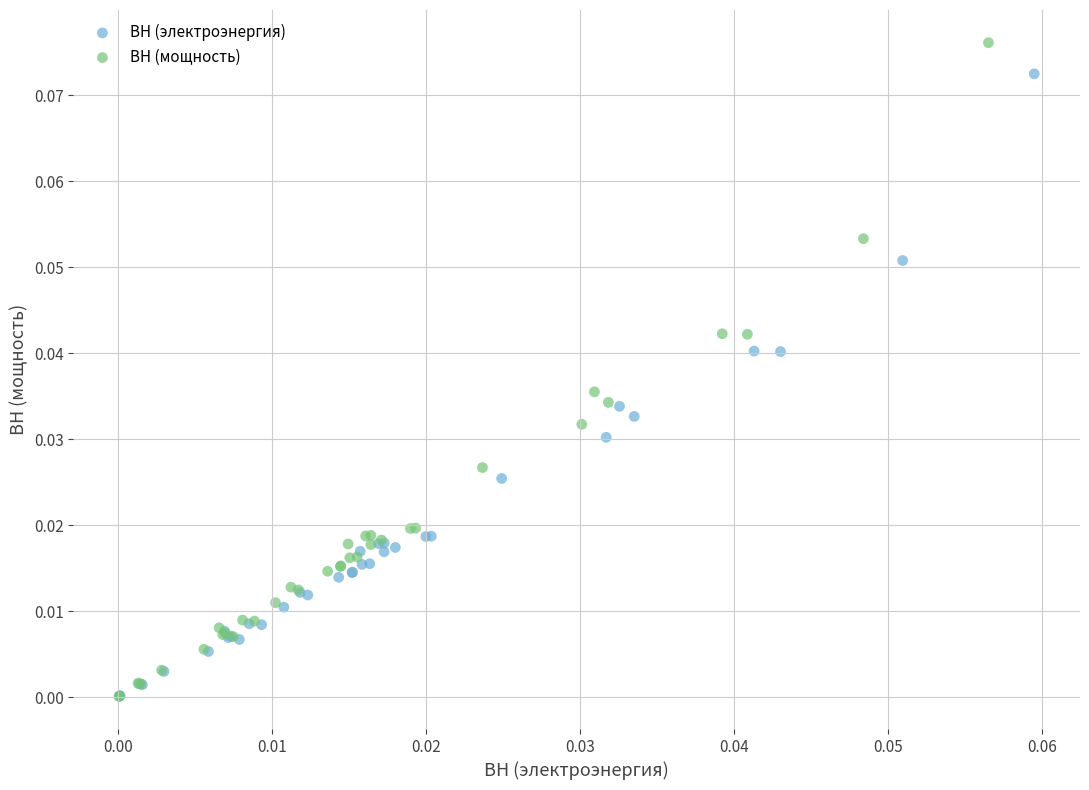

Which series contains the highest Y value?

ВН (мощность)